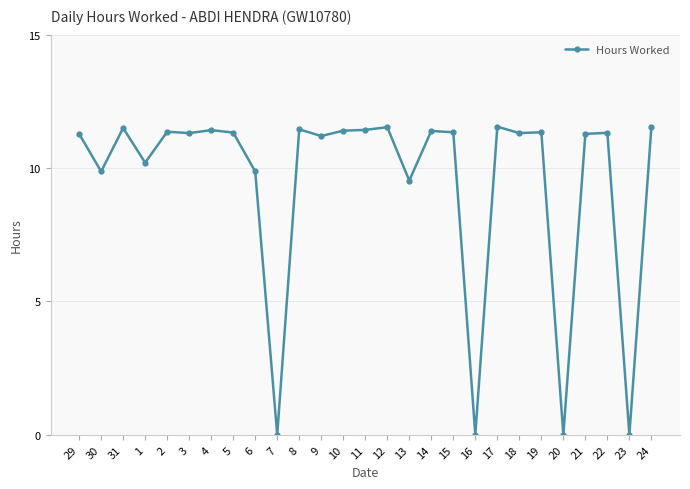

At which category does the data reach its first local valley?

30